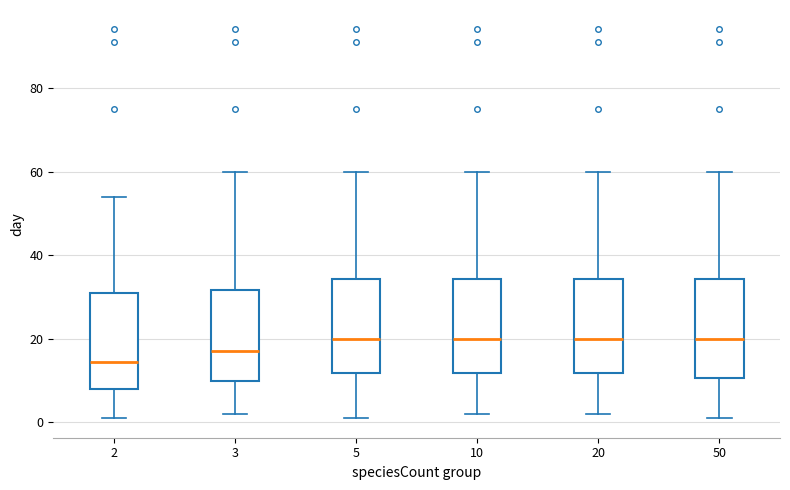

Reading left to right, read every box against the y-axis: the position of its median line, the range the box covers, and the ends of its whiskers. The values are not printed on the chart, so give them approximately, as read against the axis.

2: median 14, box 8 to 32, whiskers 2 to 54
3: median 18, box 10 to 32, whiskers 2 to 60
5: median 20, box 12 to 34, whiskers 2 to 60
10: median 20, box 12 to 34, whiskers 2 to 60
20: median 20, box 12 to 34, whiskers 2 to 60
50: median 20, box 10 to 34, whiskers 2 to 60